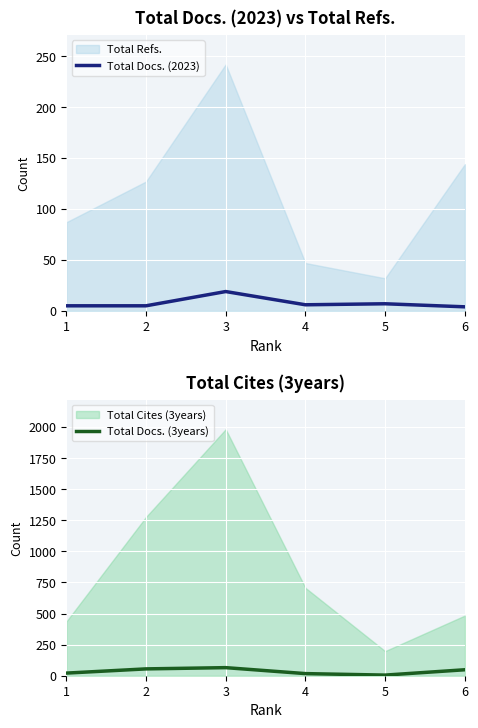

True or false: Total Docs. (2023) has a value of 6 at 4.

True